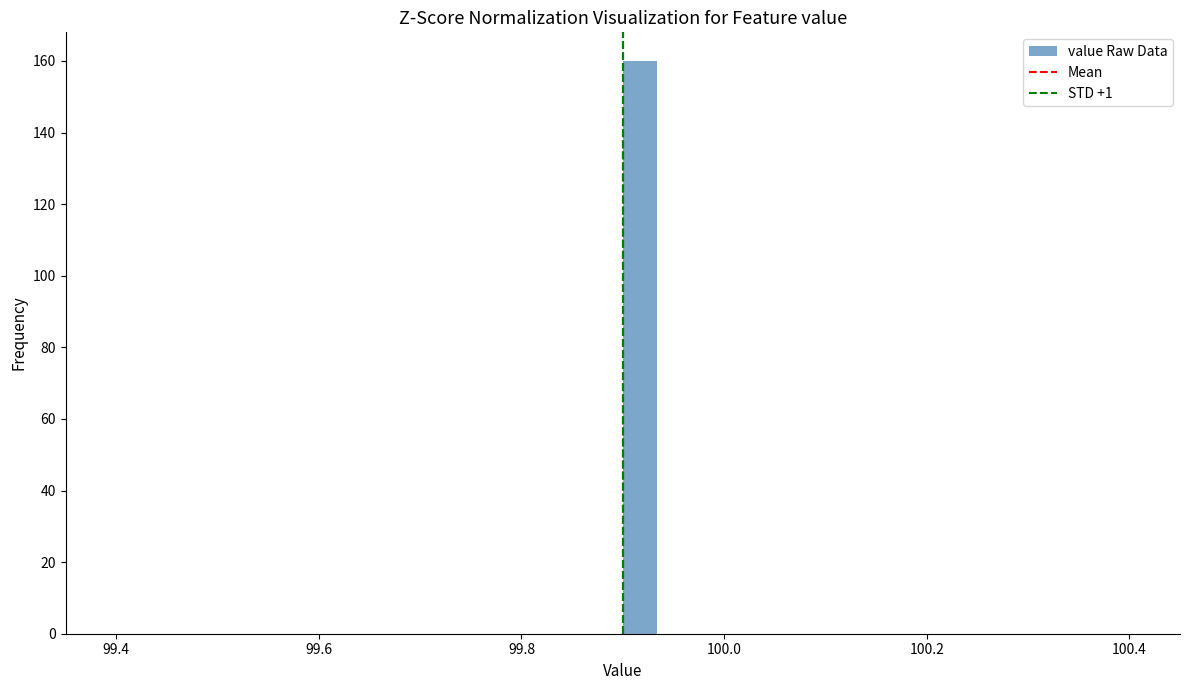

Read against the x-axis, roughly where is the centre of the tallest bar?

99.92